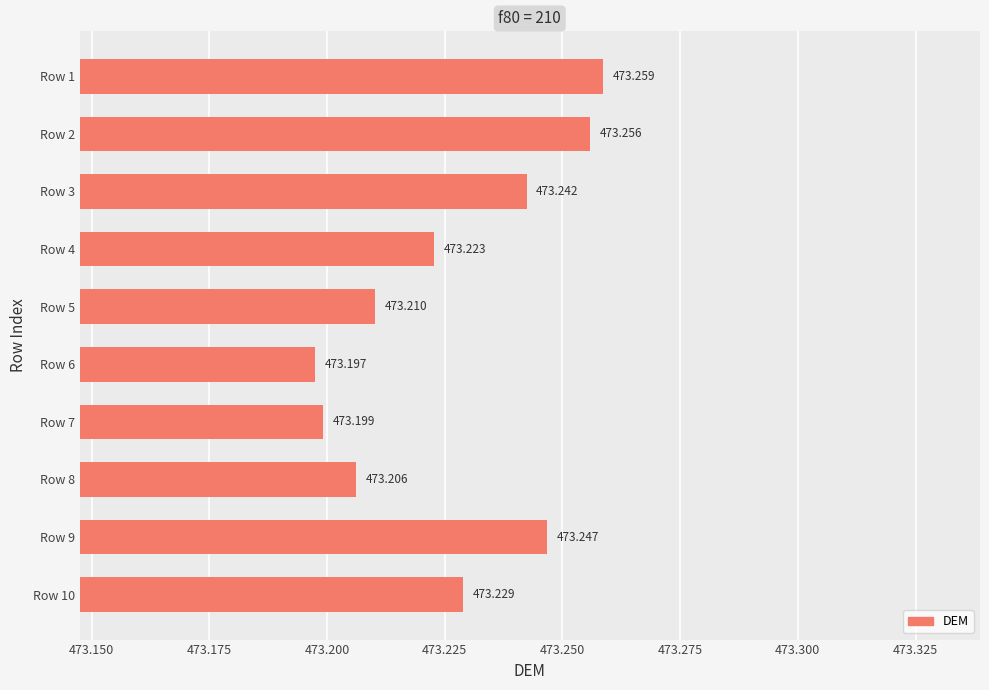

Does the chart contain stacked bars?

No